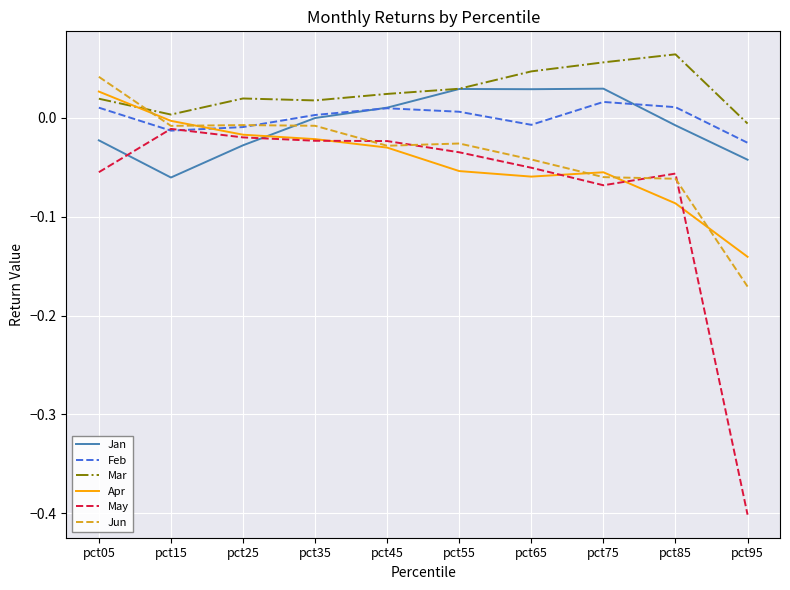

Which label corresponds to the smallest value in the chart?

pct95